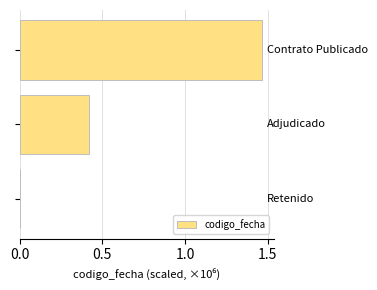

What is the sum of all values?

1.9